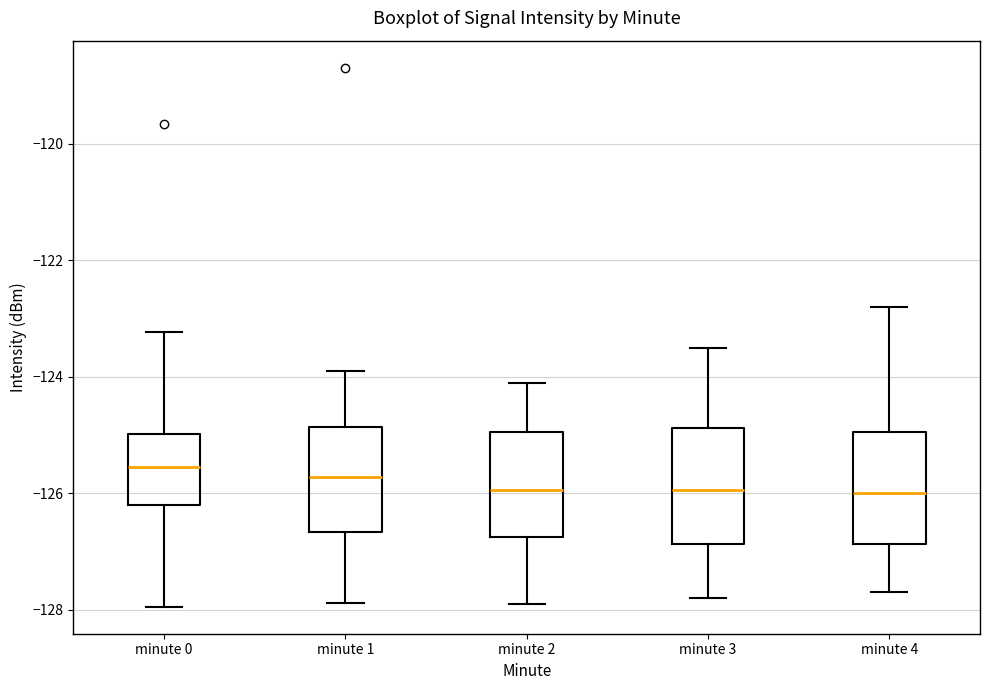

Where is the lower edge of the box for minute 1 on the y-axis? The values are not printed on the chart, so give them approximately, as read against the axis.

-126.6